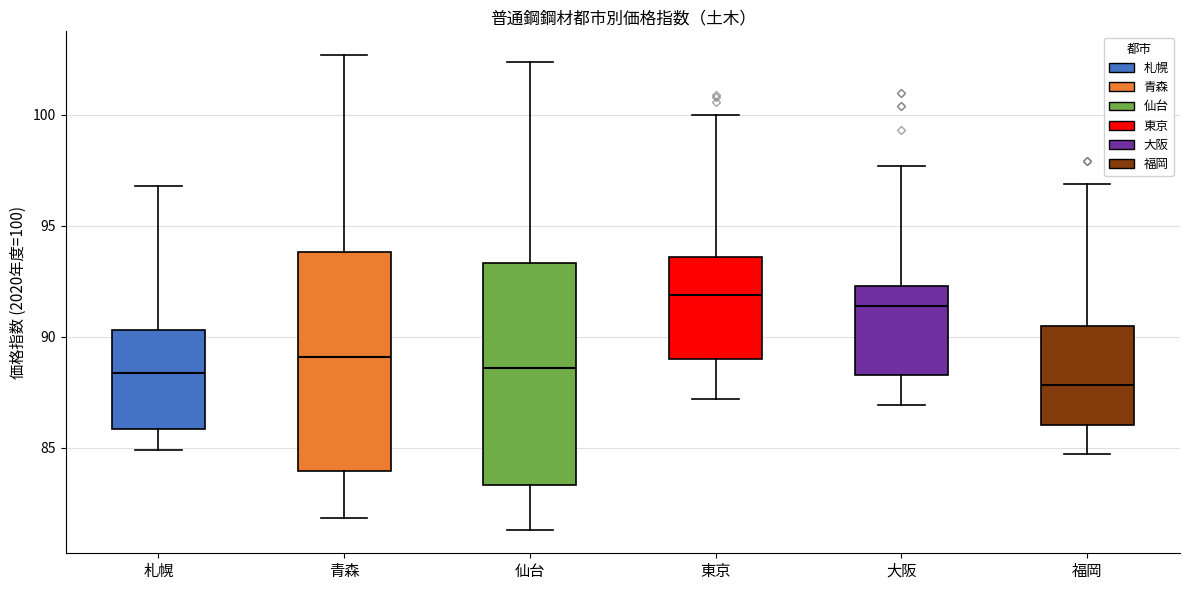

Where does the upper whisker of the box for 仙台 end on the y-axis? The values are not printed on the chart, so give them approximately, as read against the axis.

102.5